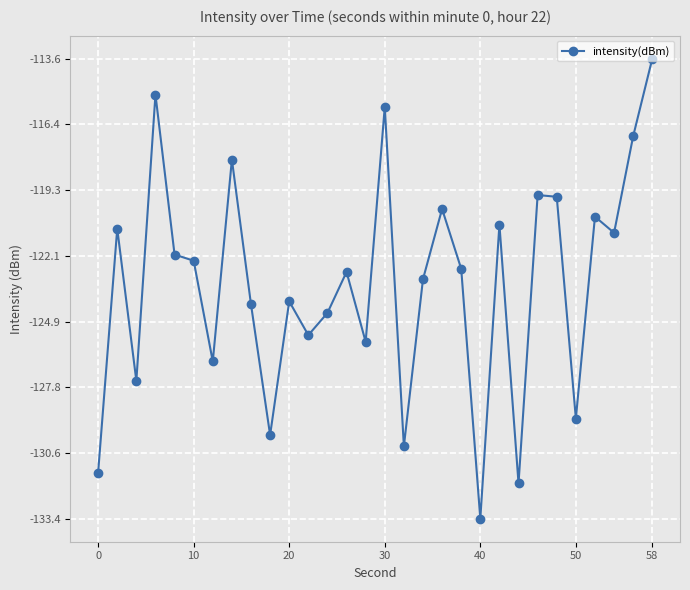

True or false: there are more than 0 points higher than both neighbors.

True